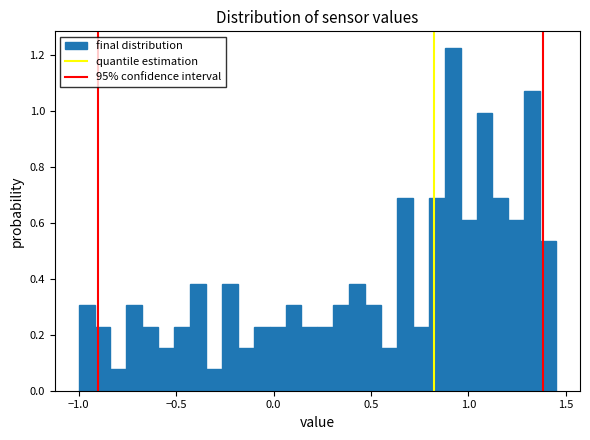

Around what value on the x-axis is the tallest bar? Give the approximate position of its centre, as read against the axis.

0.90